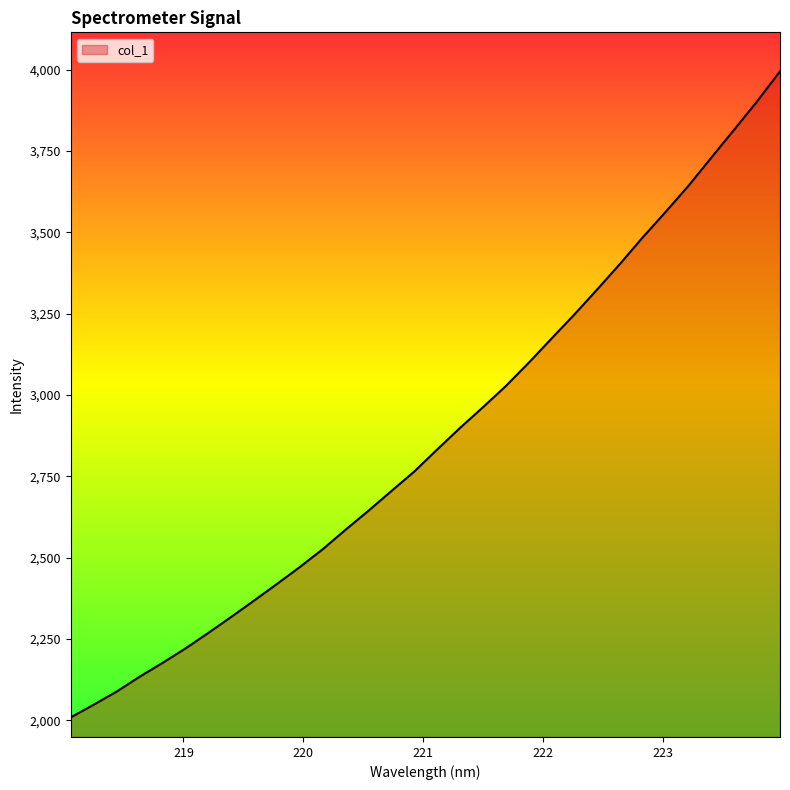

What is the maximum value shown in the chart?

3994.7